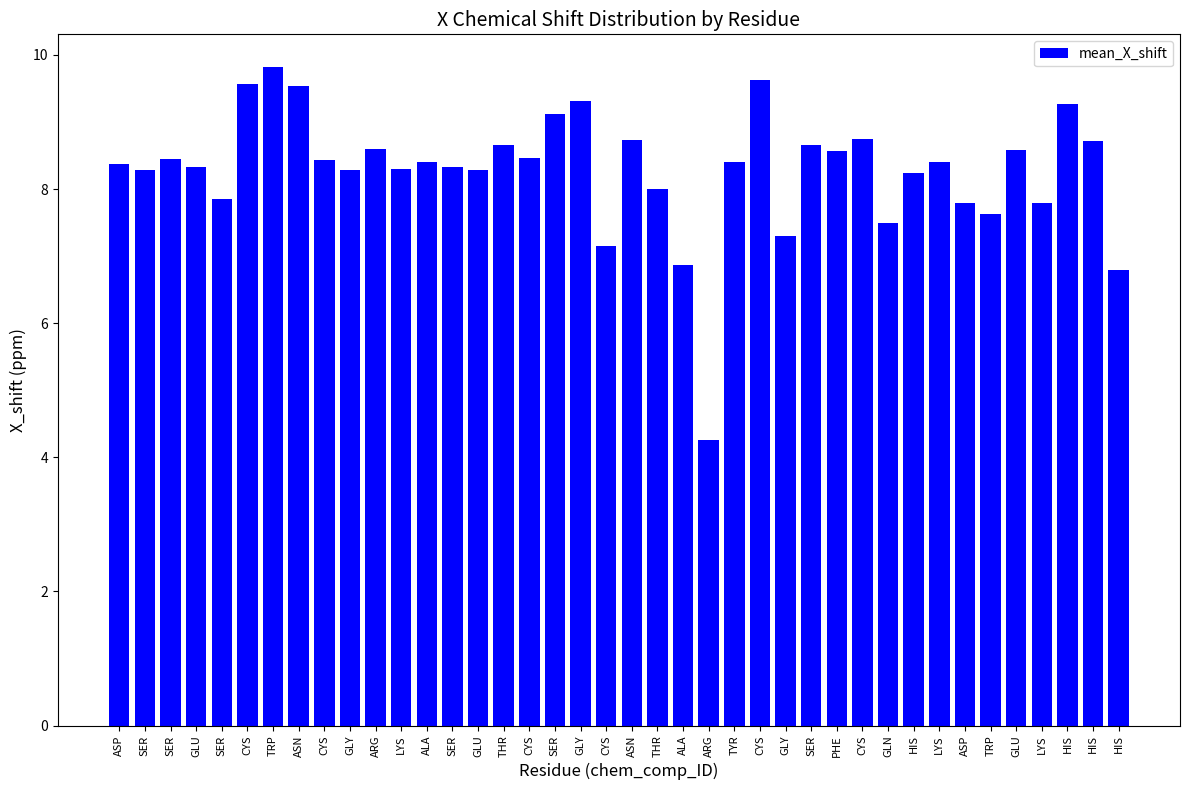

Does the chart contain any negative values?

No